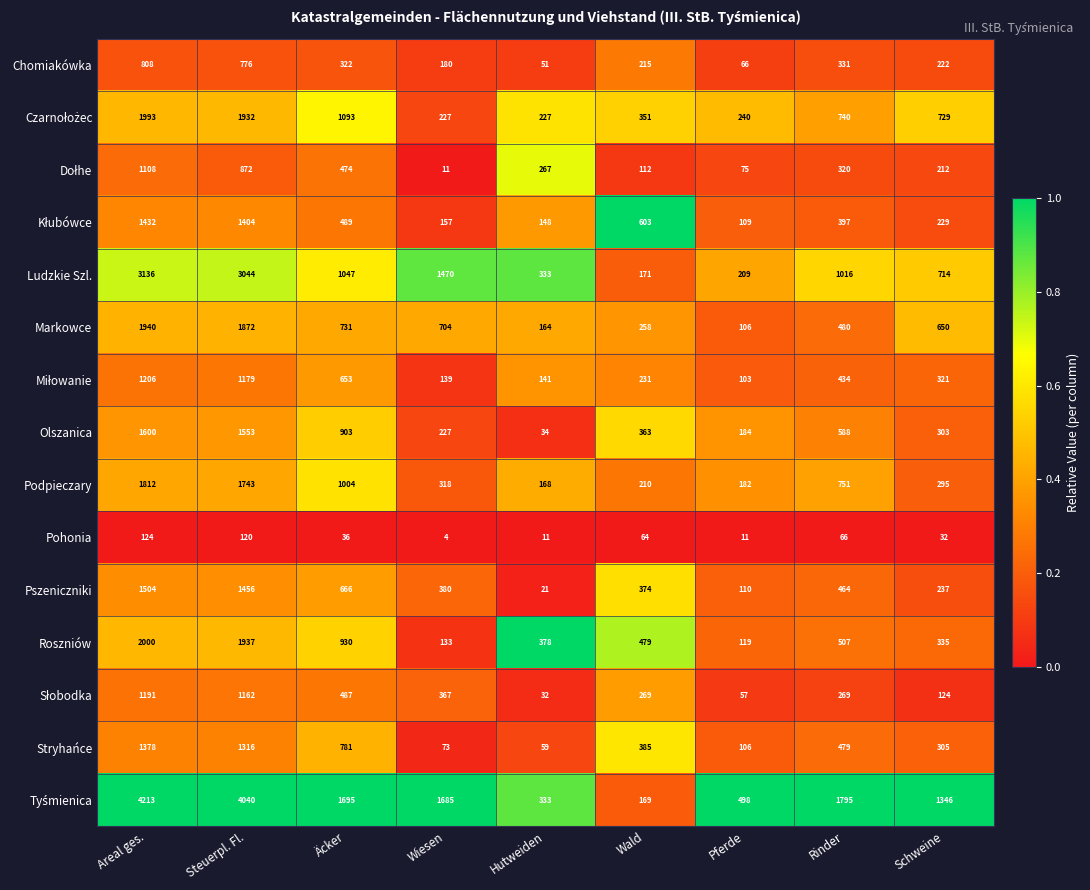

At which label does Chomiakówka first exceed 222?

Areal ges.